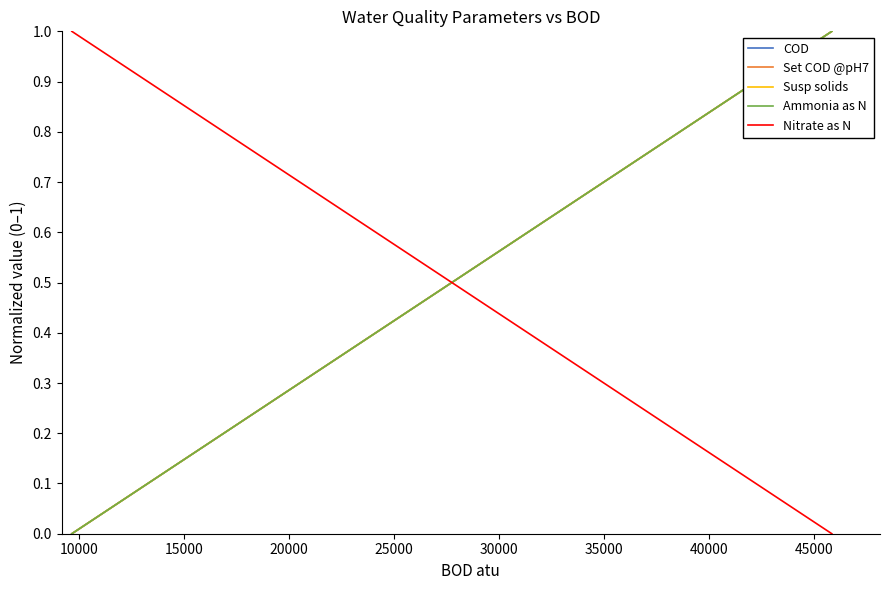

Rank the series by their maximum value, from highest to lowest.

COD, Set COD @pH7, Susp solids, Ammonia as N, Nitrate as N